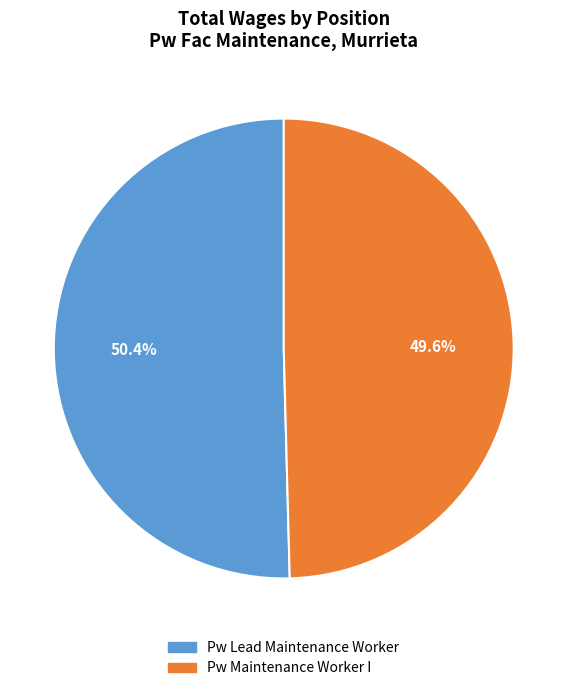

Is there any slice that represents more than half of the pie?

Yes